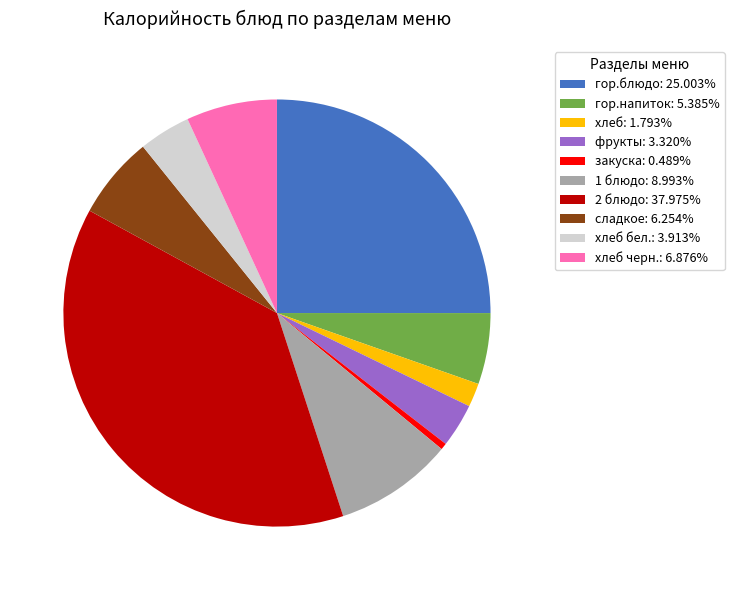

Does any single category account for the majority?

No